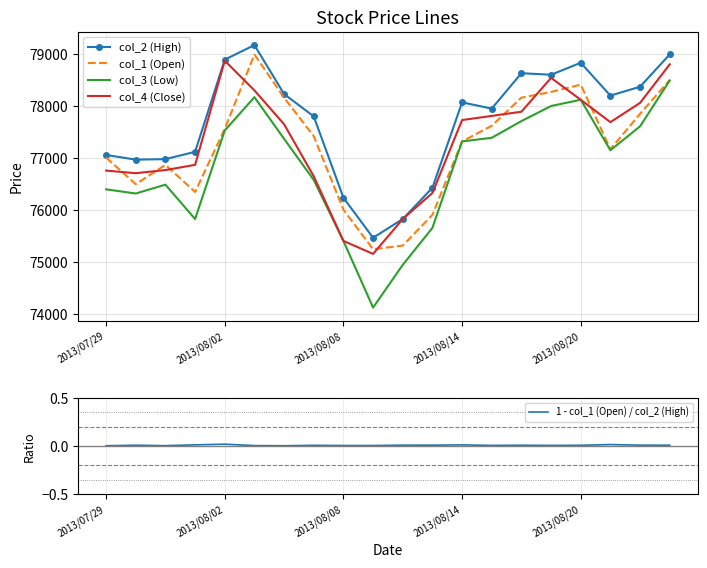

What is the difference between the highest and lowest values at 19?

78990.0